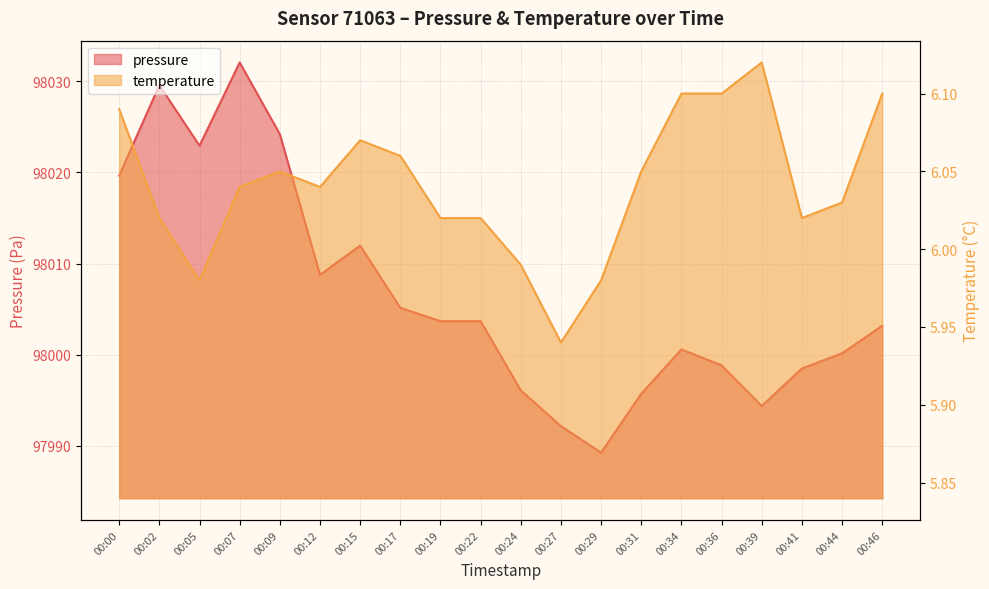

What is the total value across all series at 00:46?

98009.3